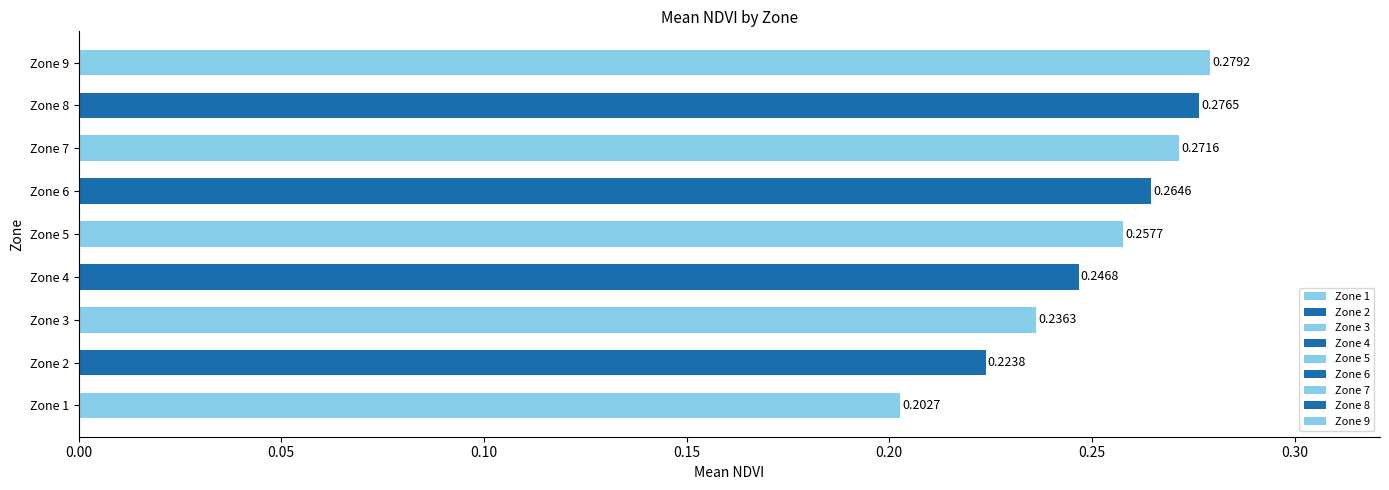

Rank the categories by value from highest to lowest.

Zone 9, Zone 8, Zone 7, Zone 6, Zone 5, Zone 4, Zone 3, Zone 2, Zone 1